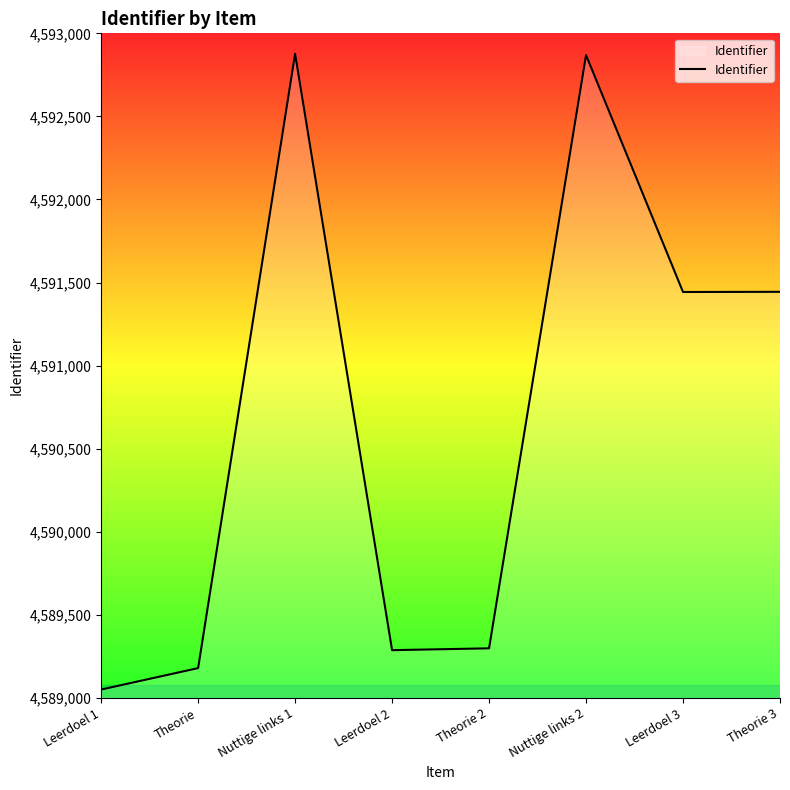

Which has a higher value, Nuttige links 1 or Theorie?

Nuttige links 1